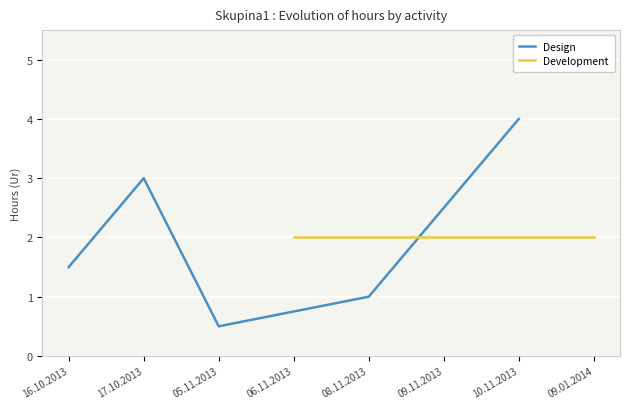

What is the ratio of the value at 06.11.2013 to the value at 17.10.2013?

0.3